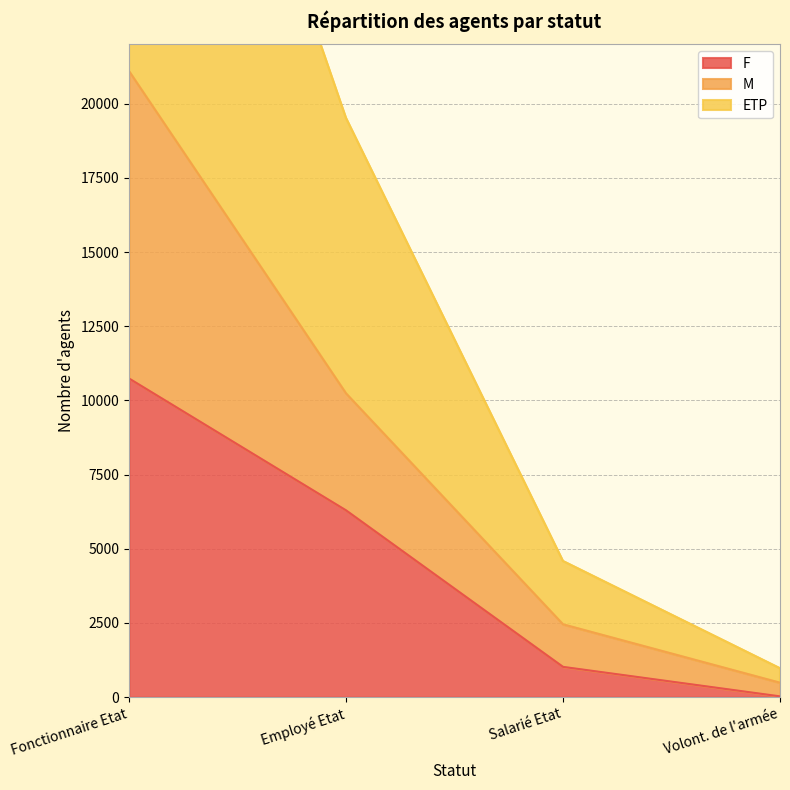

How many data points in F are less than 6295?

2